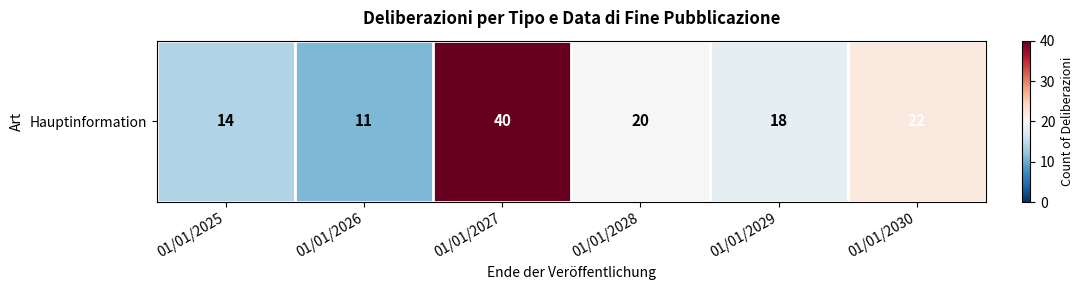

What is the approximate value at 01/01/2027?

40